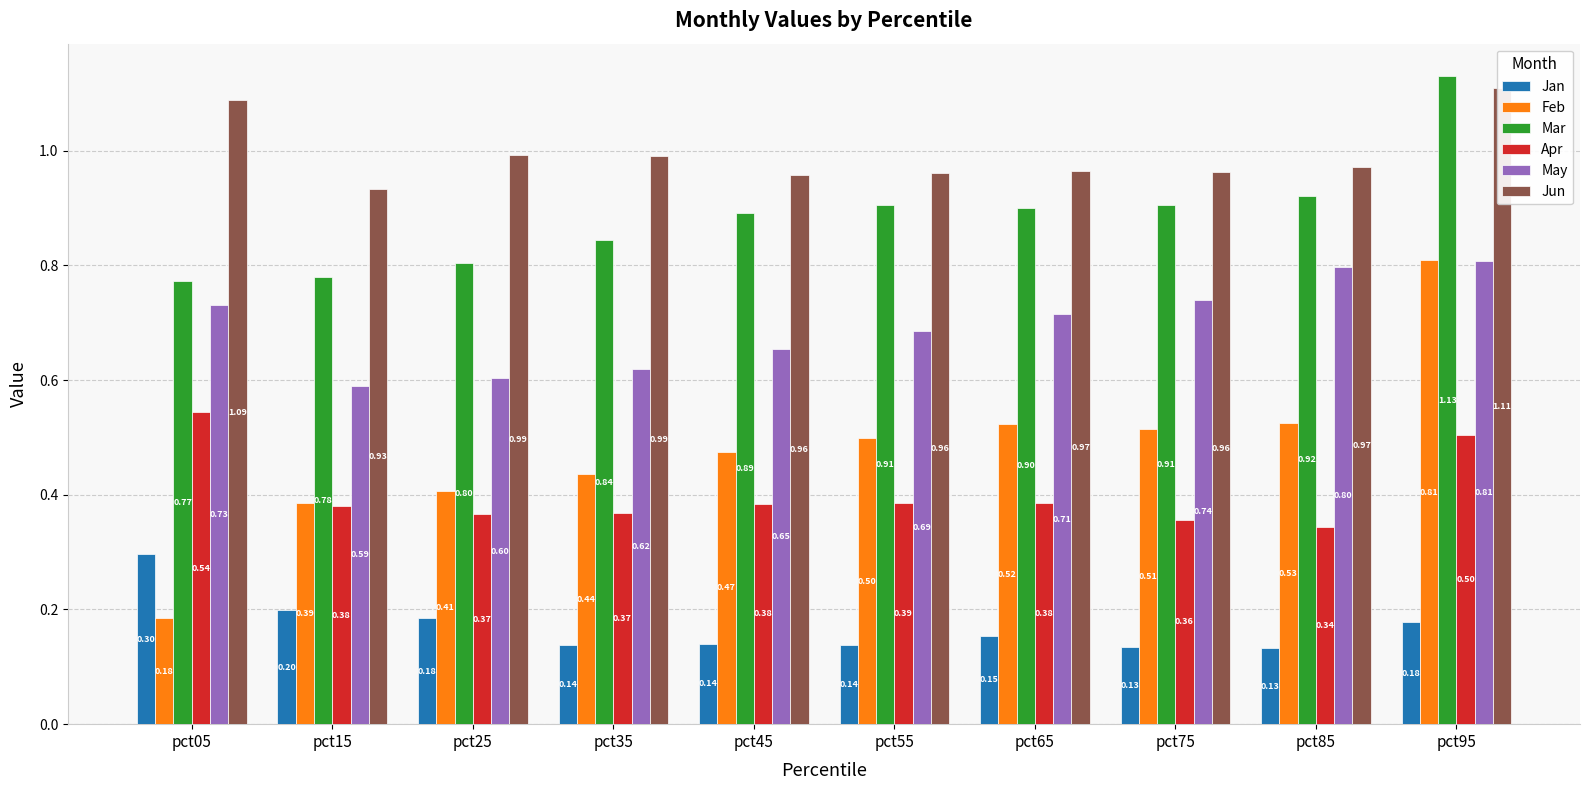

Which has a higher value, pct35 or pct15?

pct15